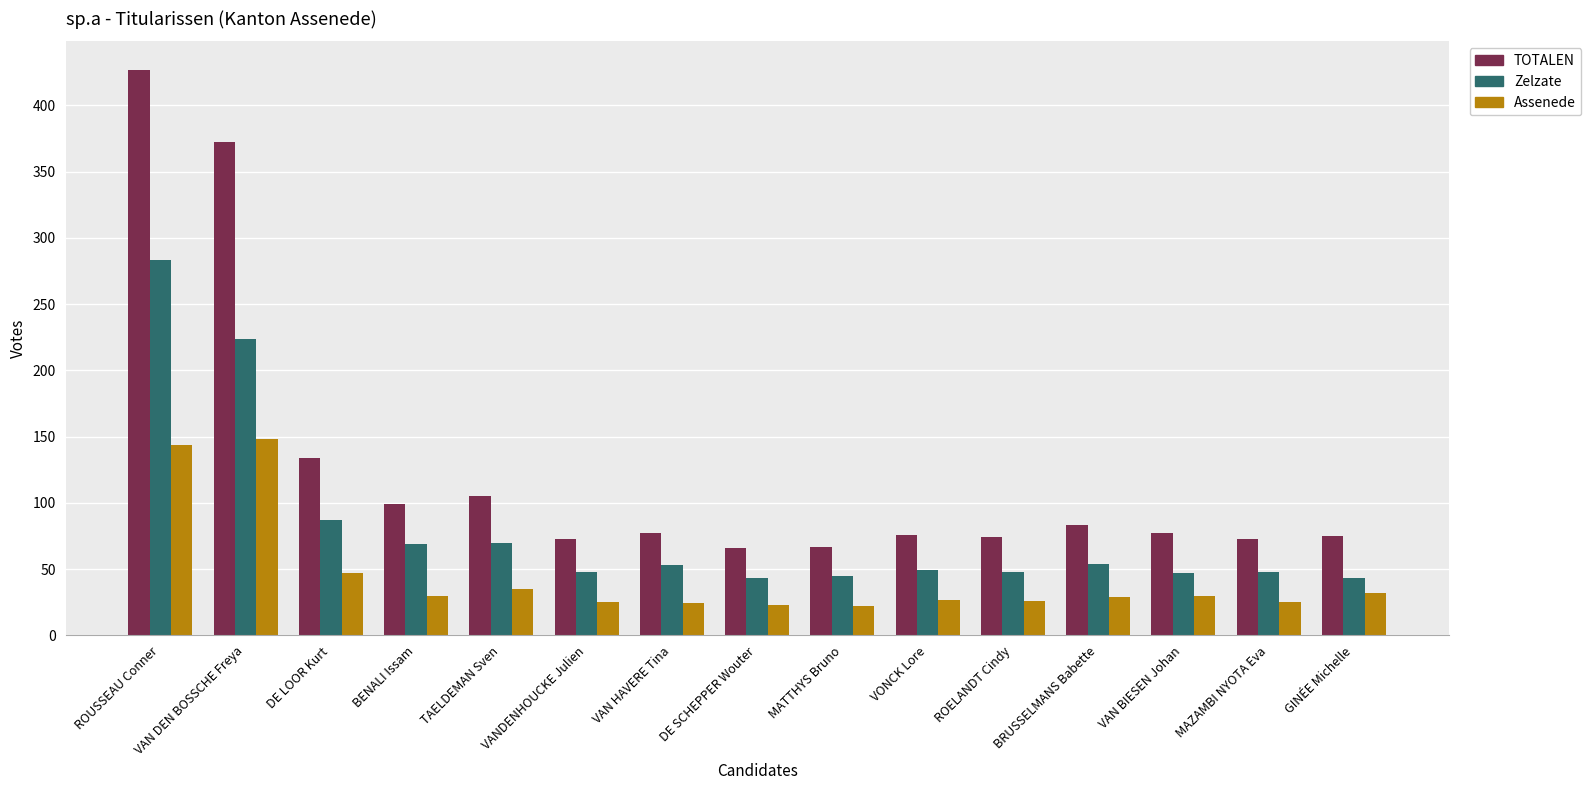

What is the smallest value displayed?

22